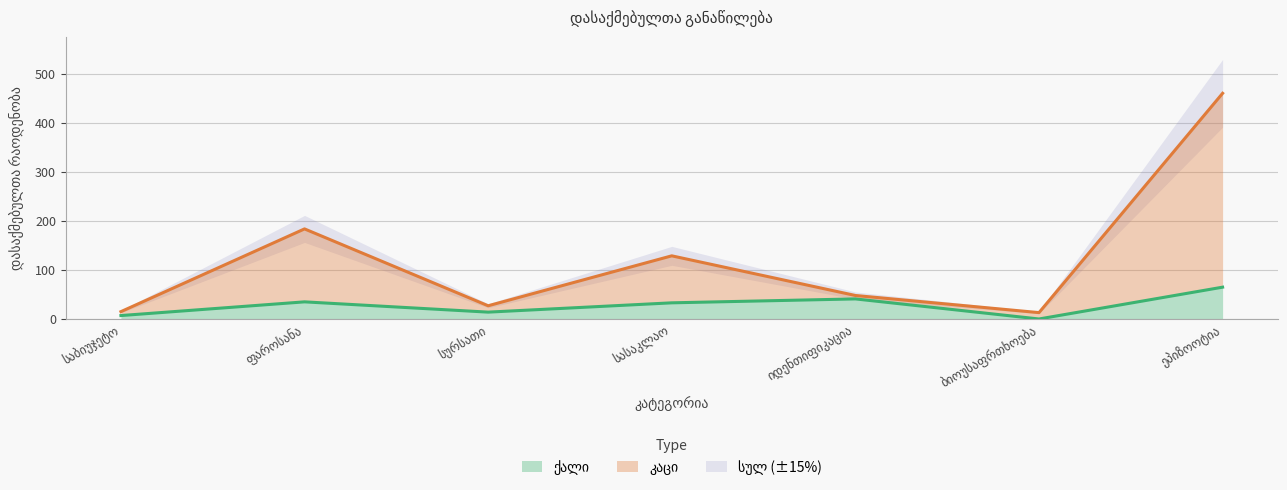

Which series has the largest total across all categories?

კაცი